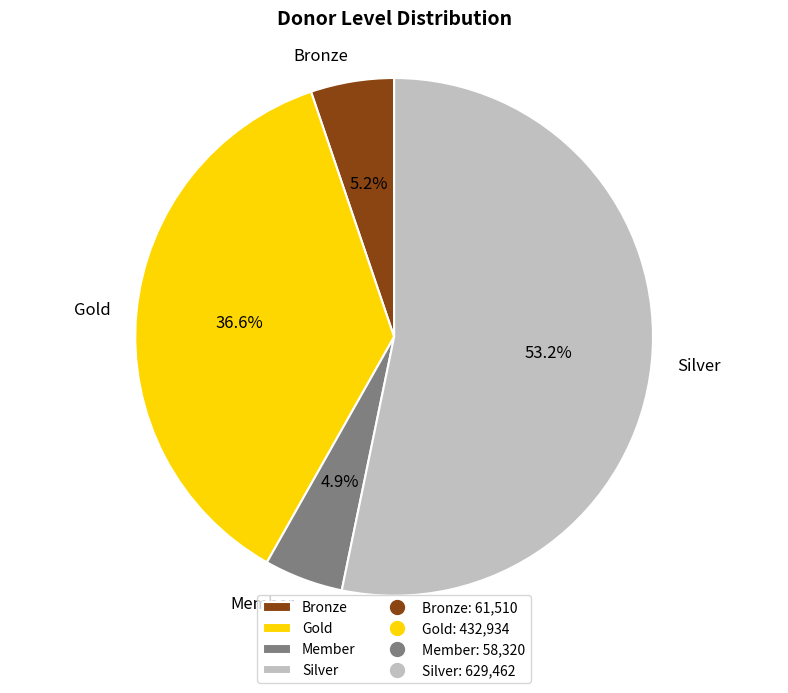

Which slice is the largest?

Silver